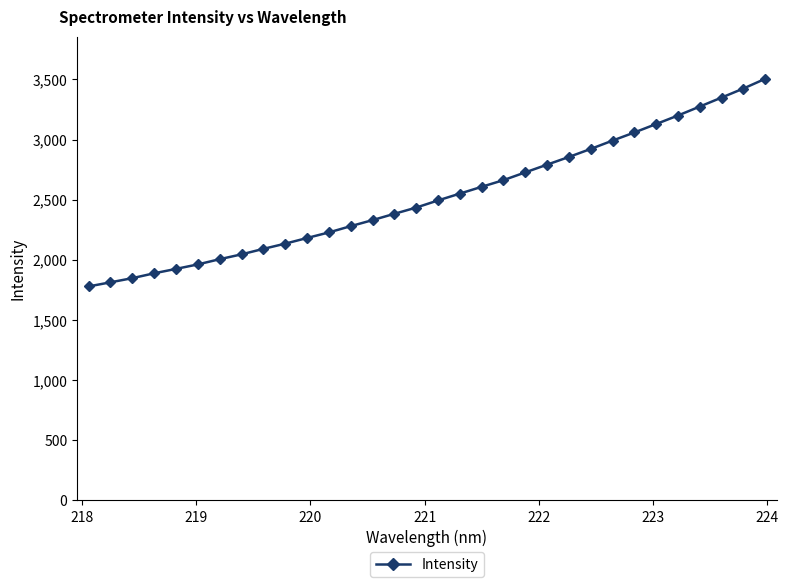

What is the value of the 24th point from the left?

2921.8